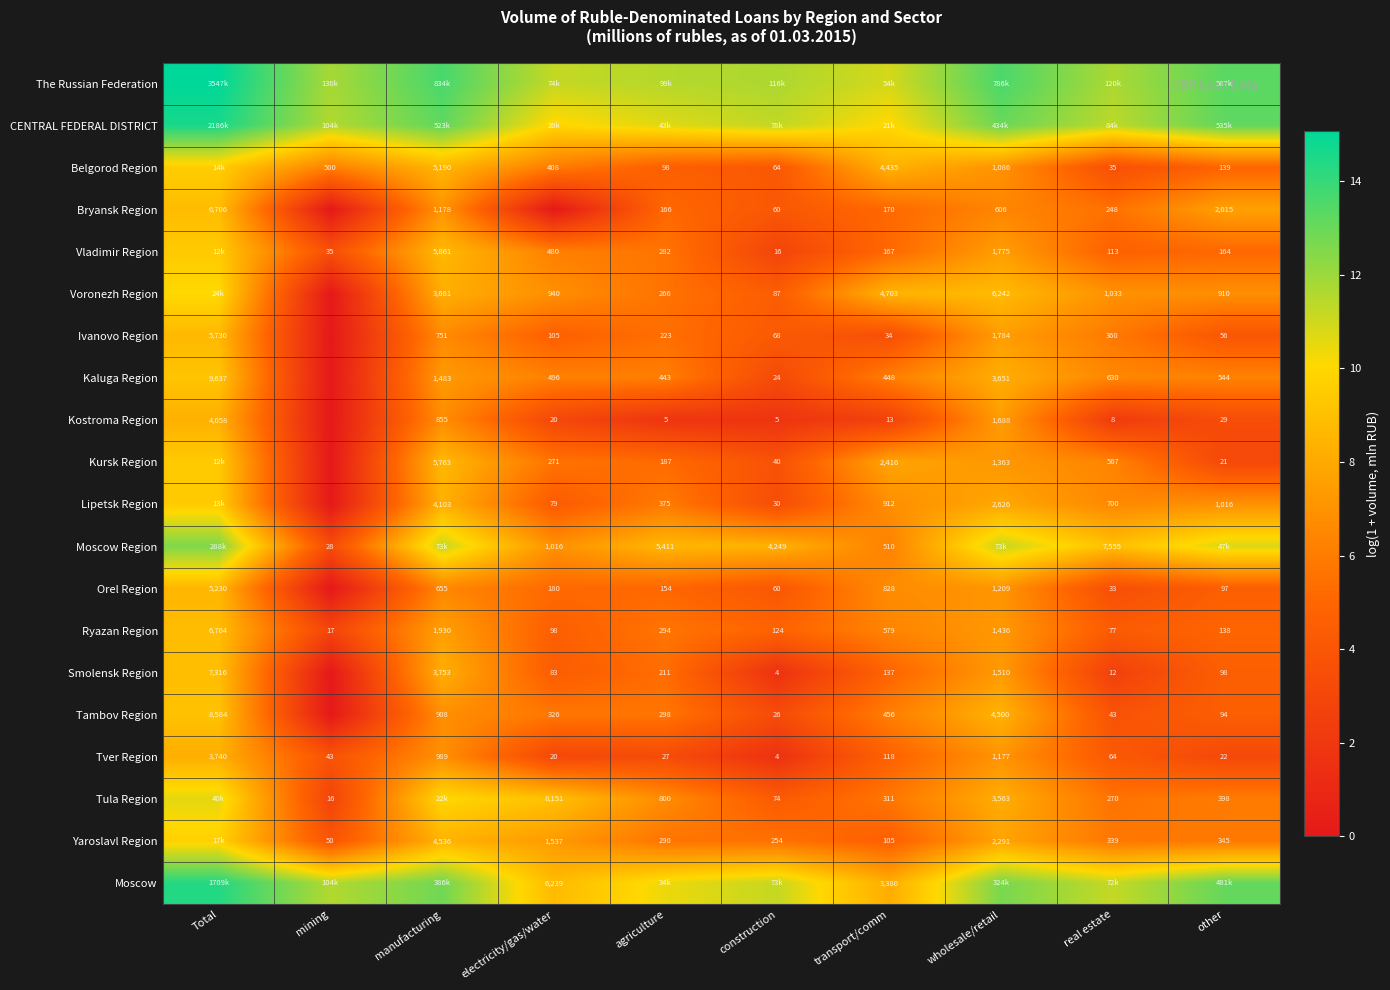

Is the value of Vladimir Region at other greater than the value of Tambov Region at manufacturing?

No